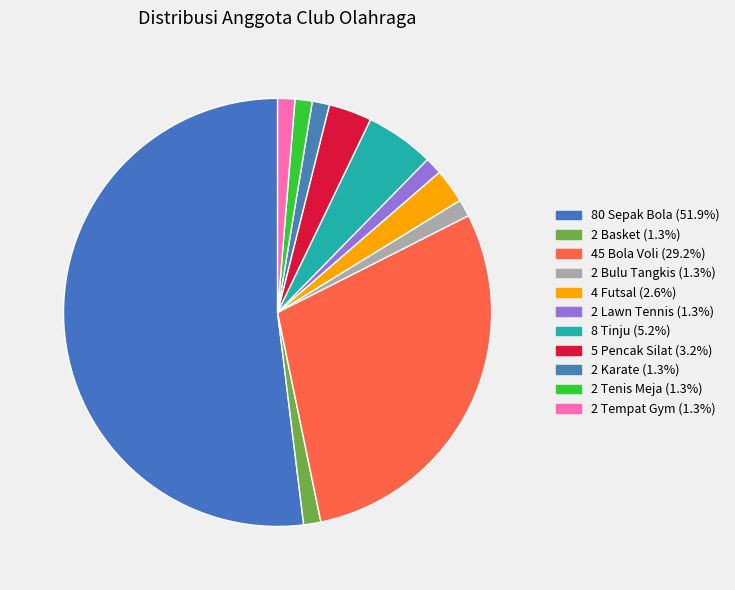

Count the number of slices in the pie.

11